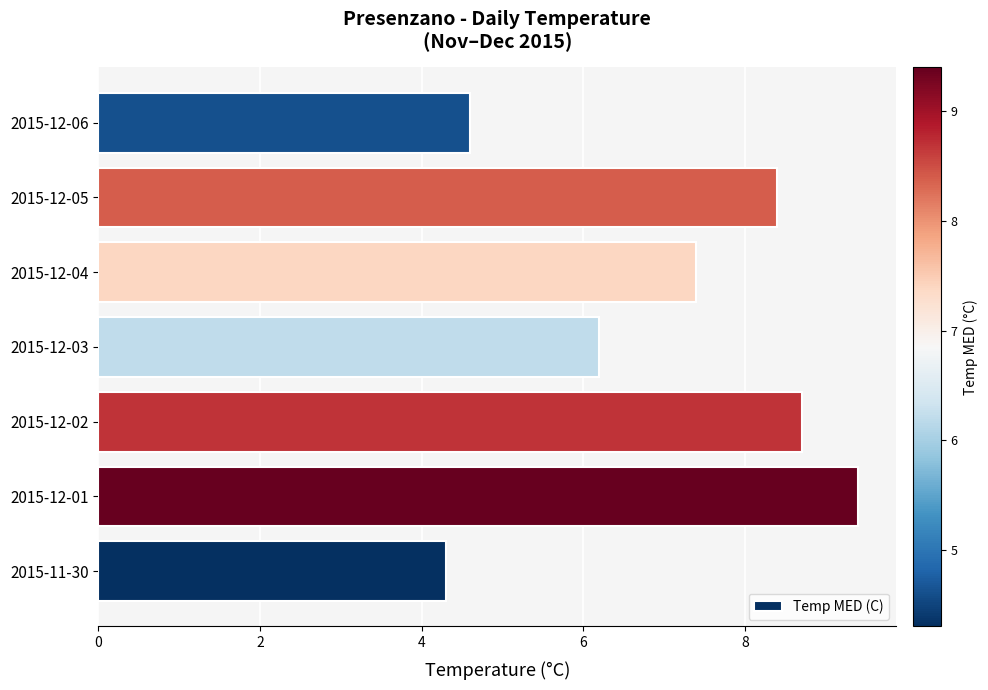

How many values are below 7?

3